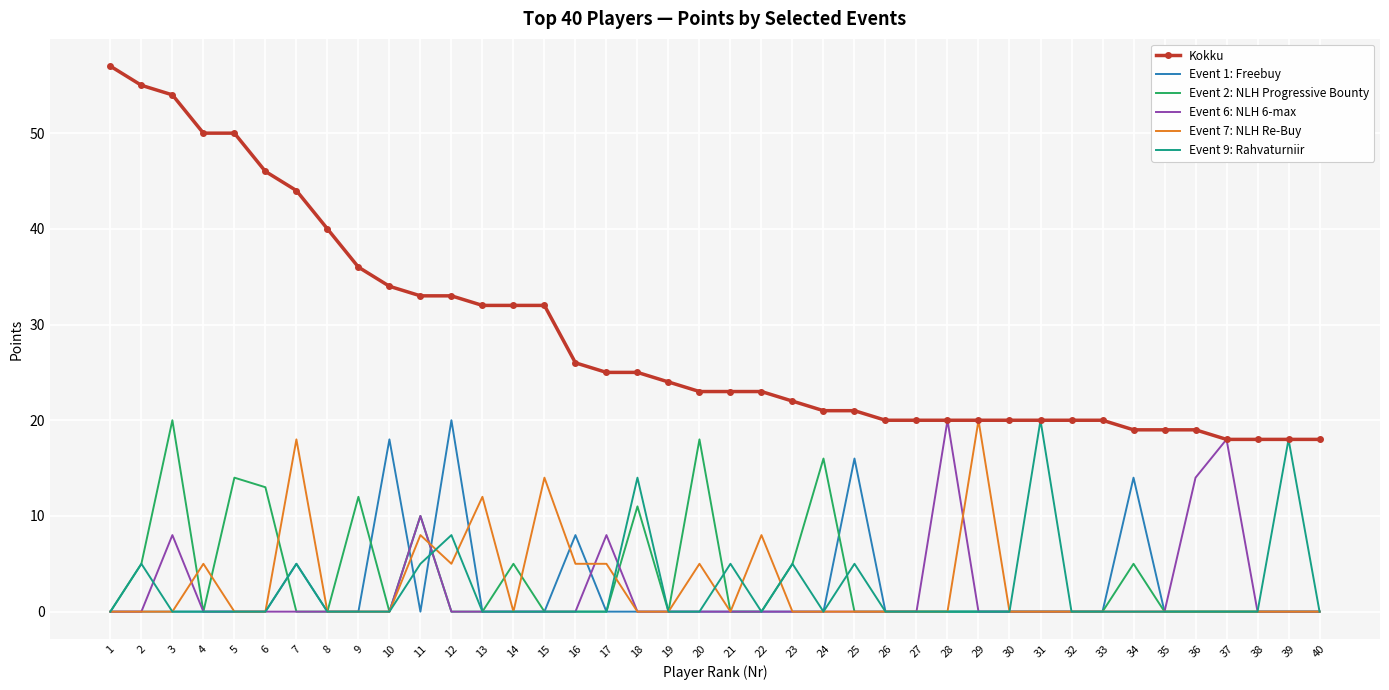

What is the greatest value displayed?

57